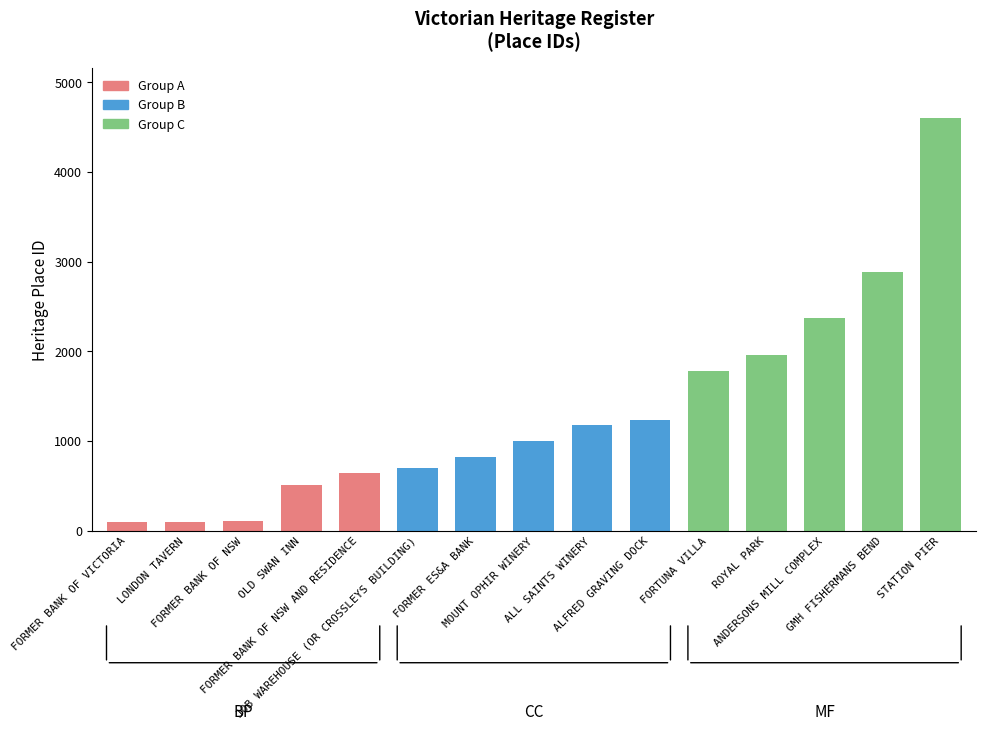

Rank the categories by value from highest to lowest.

STATION PIER, GMH FISHERMANS BEND, ANDERSONS MILL COMPLEX, ROYAL PARK, FORTUNA VILLA, ALFRED GRAVING DOCK, ALL SAINTS WINERY, MOUNT OPHIR WINERY, FORMER ES&A BANK, JOB WAREHOUSE (OR CROSSLEYS BUILDING), FORMER BANK OF NSW AND RESIDENCE, OLD SWAN INN, FORMER BANK OF NSW, LONDON TAVERN, FORMER BANK OF VICTORIA